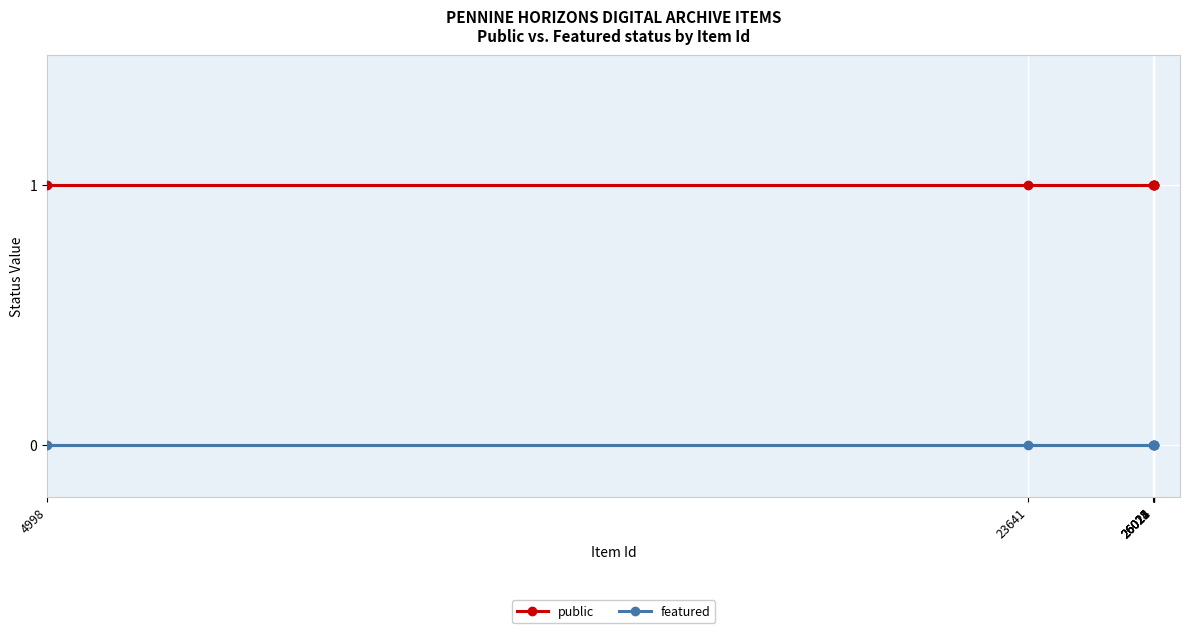

What are all the series names shown in the legend?

public, featured